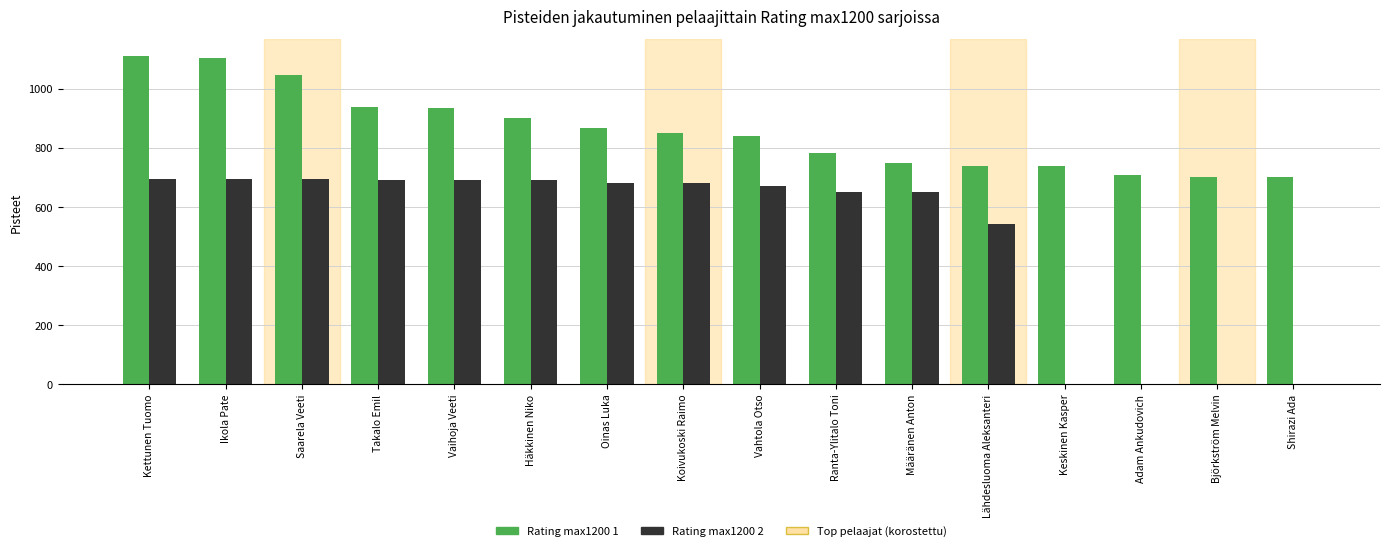

Is it true that Rating max1200 1 equals 700 at Shirazi Ada?

True